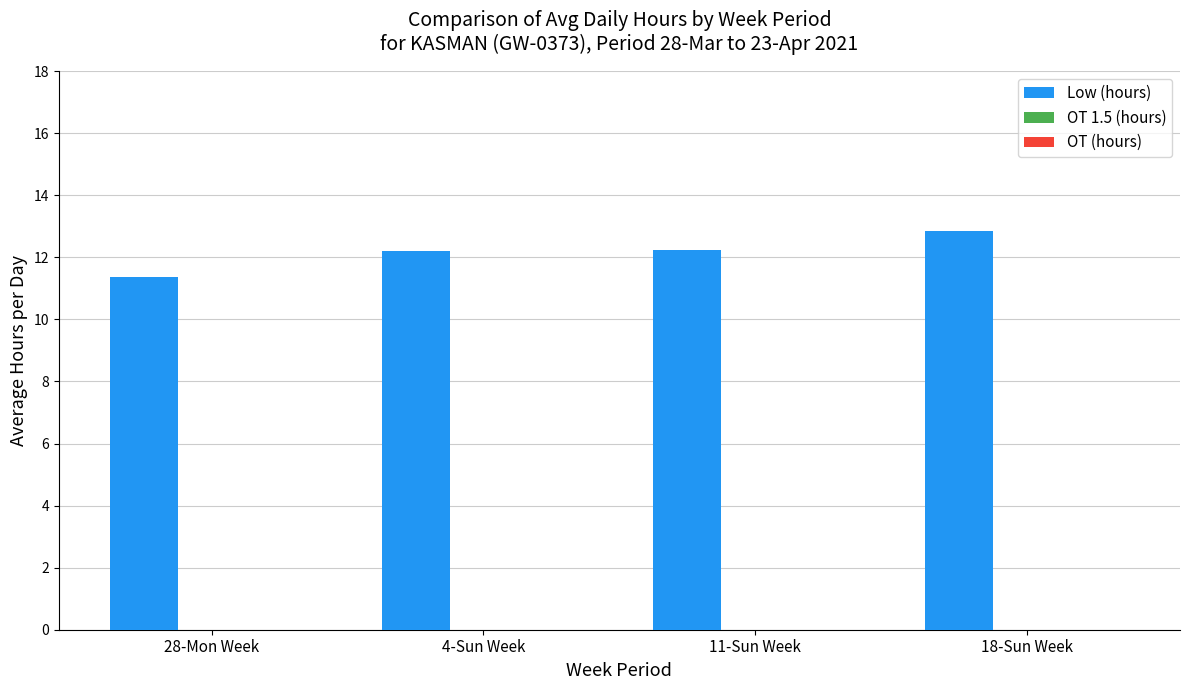

Does the chart contain any negative values?

No